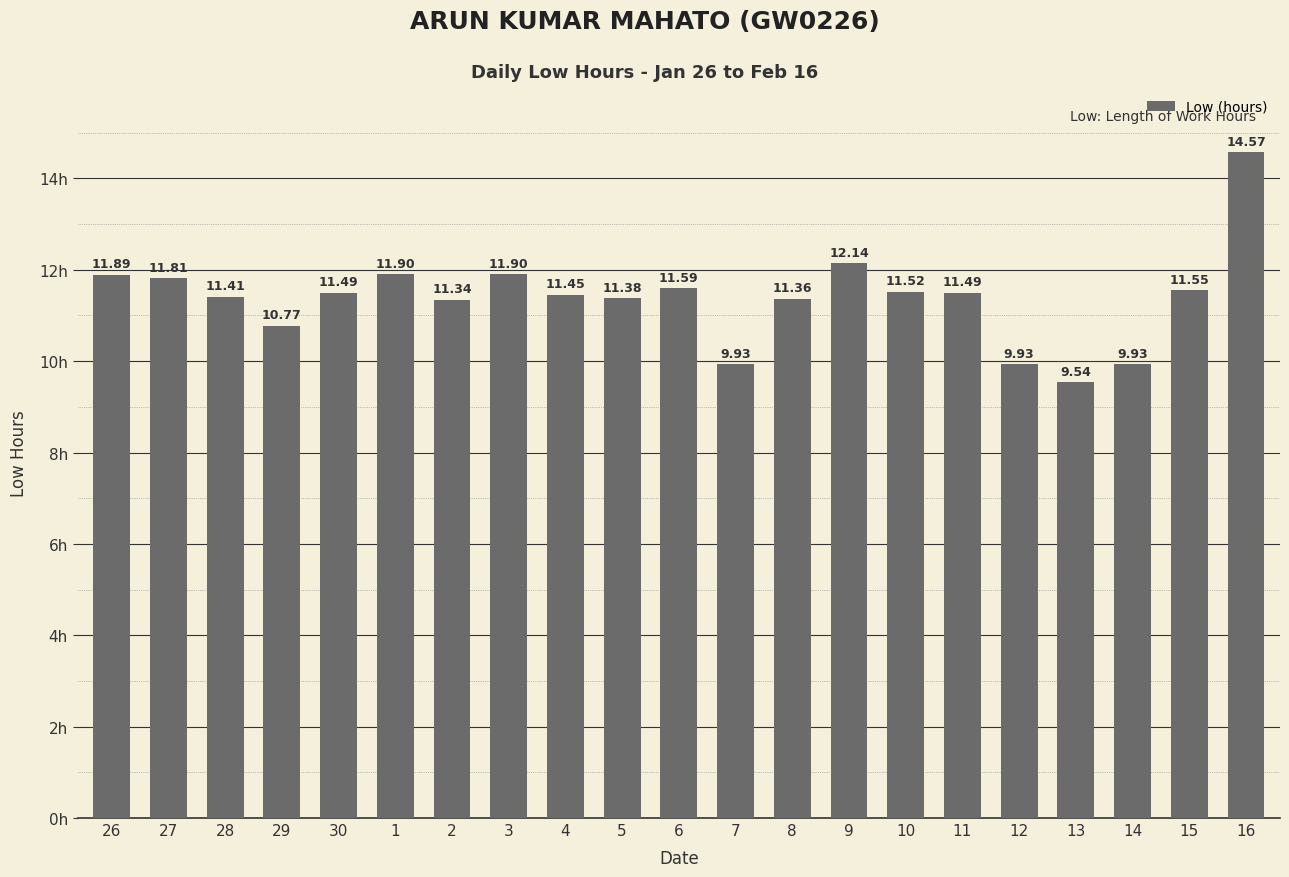

What is the difference between the maximum and second lowest values?

4.6